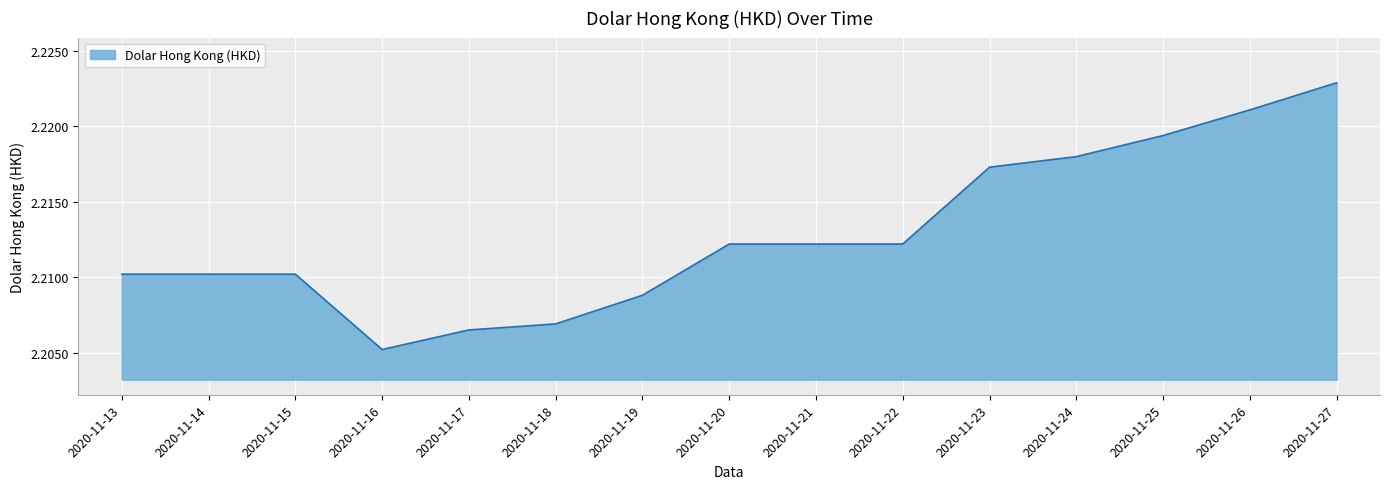

How many lines are shown in the chart?

1